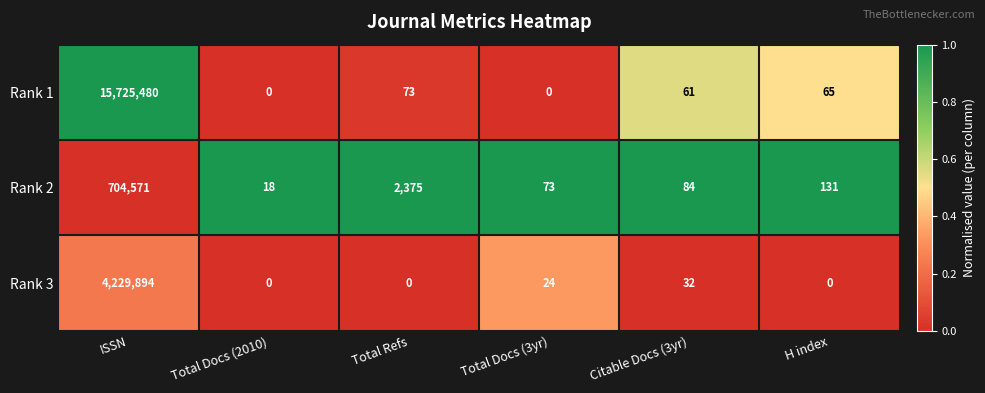

Which category has the highest value in the Rank 2 series?

ISSN